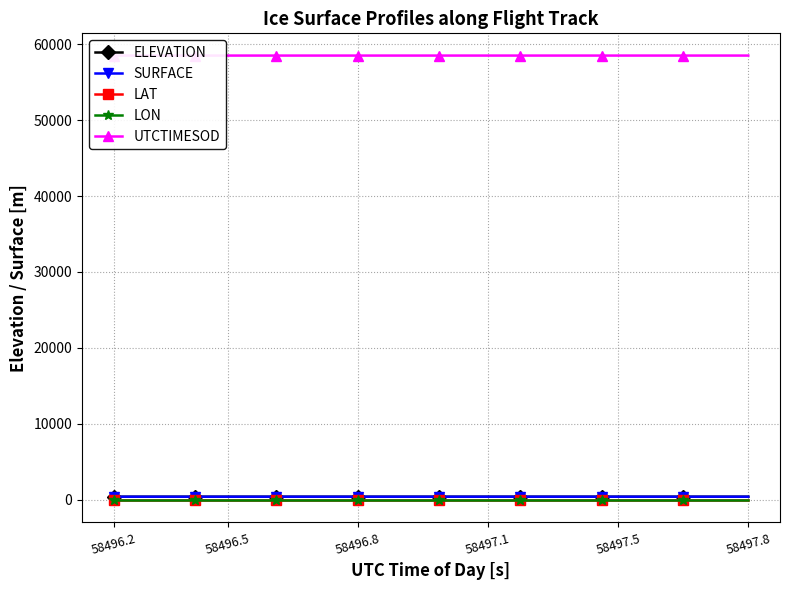

True or false: LAT and ELEVATION cross at least once.

False